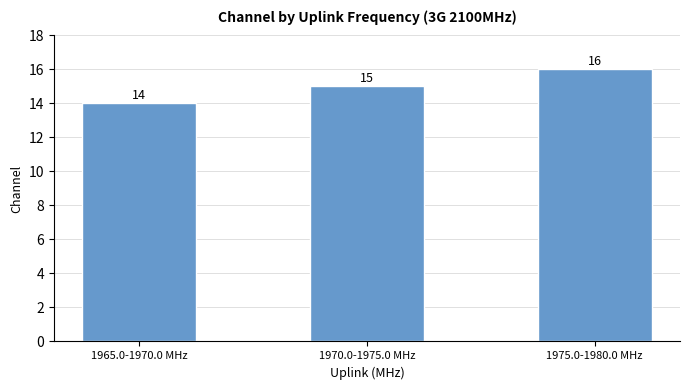

Reading left to right, extract all data points from this chart.

1965.0-1970.0 MHz=14	1970.0-1975.0 MHz=15	1975.0-1980.0 MHz=16